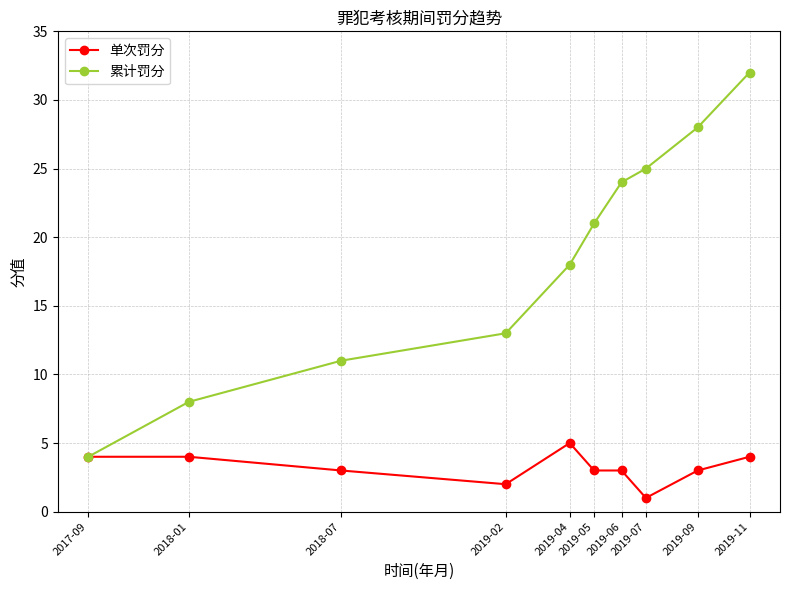

True or false: 单次罚分 has a value of 3 at 2019-09.

True